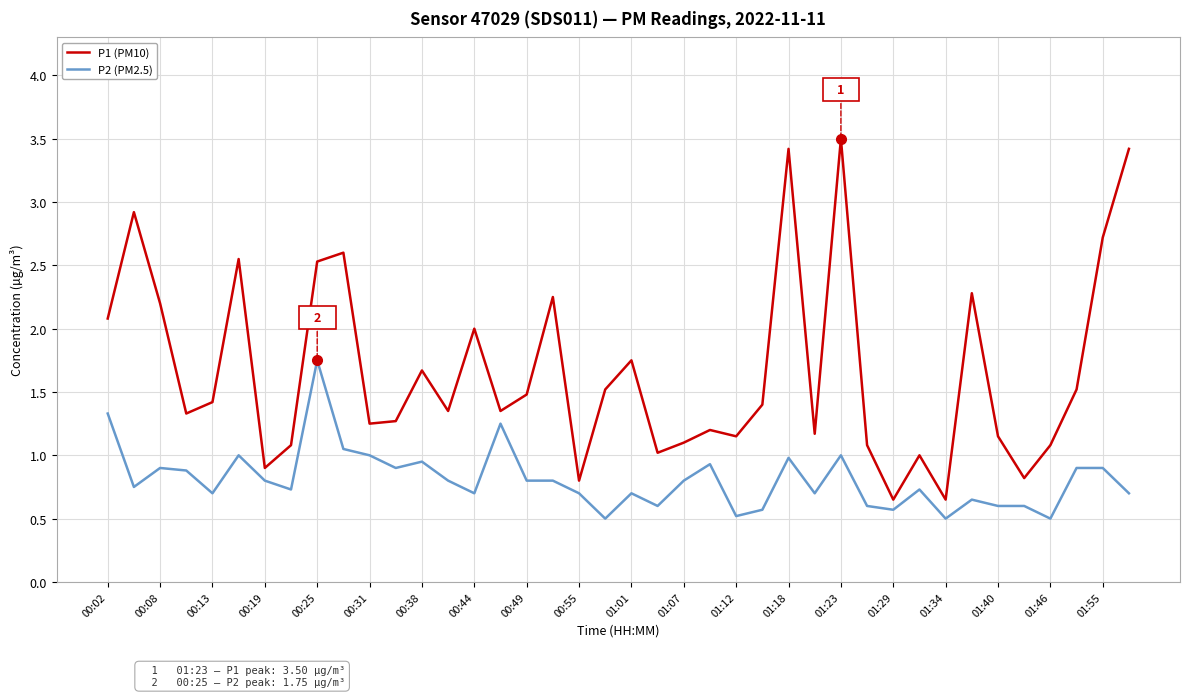

Rank the series by their average value, from highest to lowest.

P1 (PM10), P2 (PM2.5)